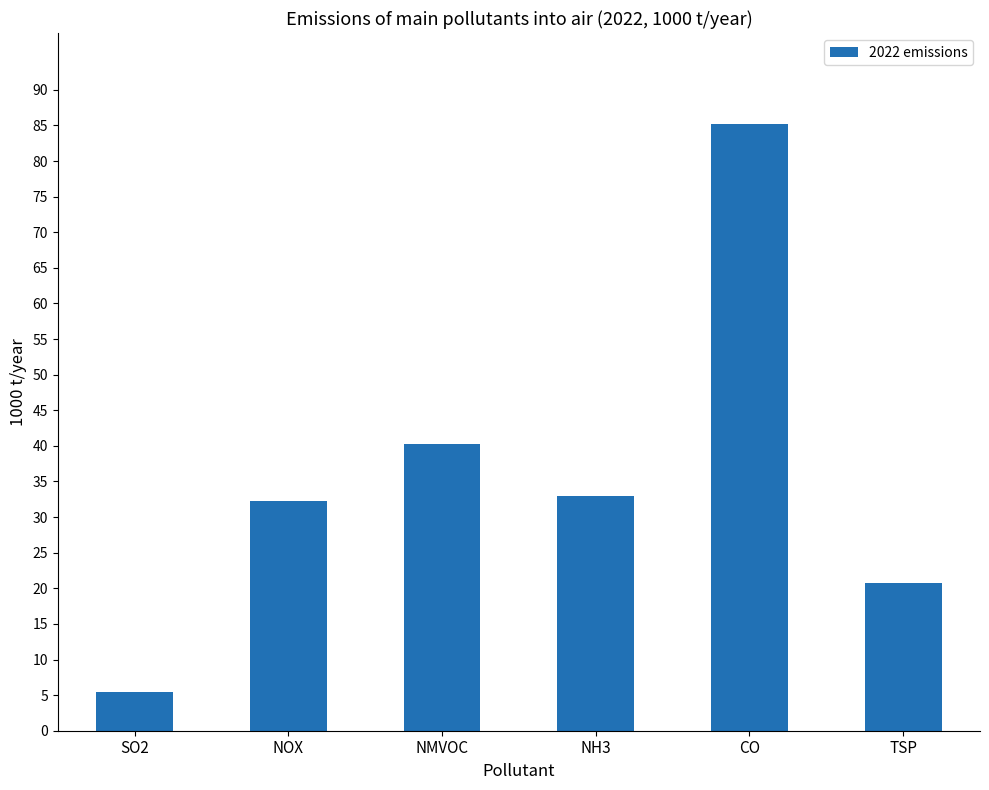

What is the label of the 4th bar from the right?

NMVOC